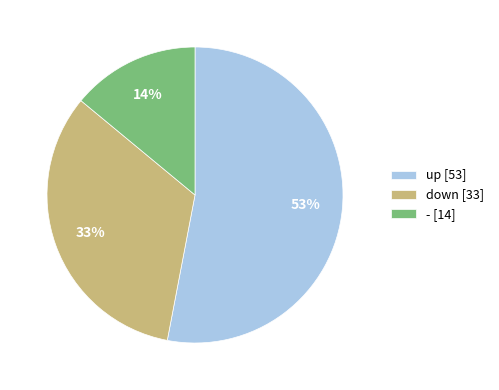

Approximately how many times larger is the value at - compared to up?

0.3